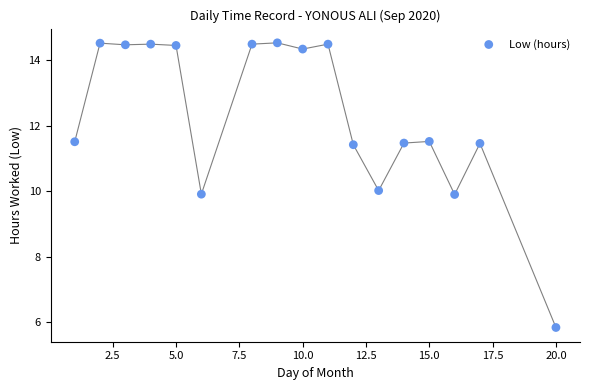

What is the range of X values (max minus min)?

19.0